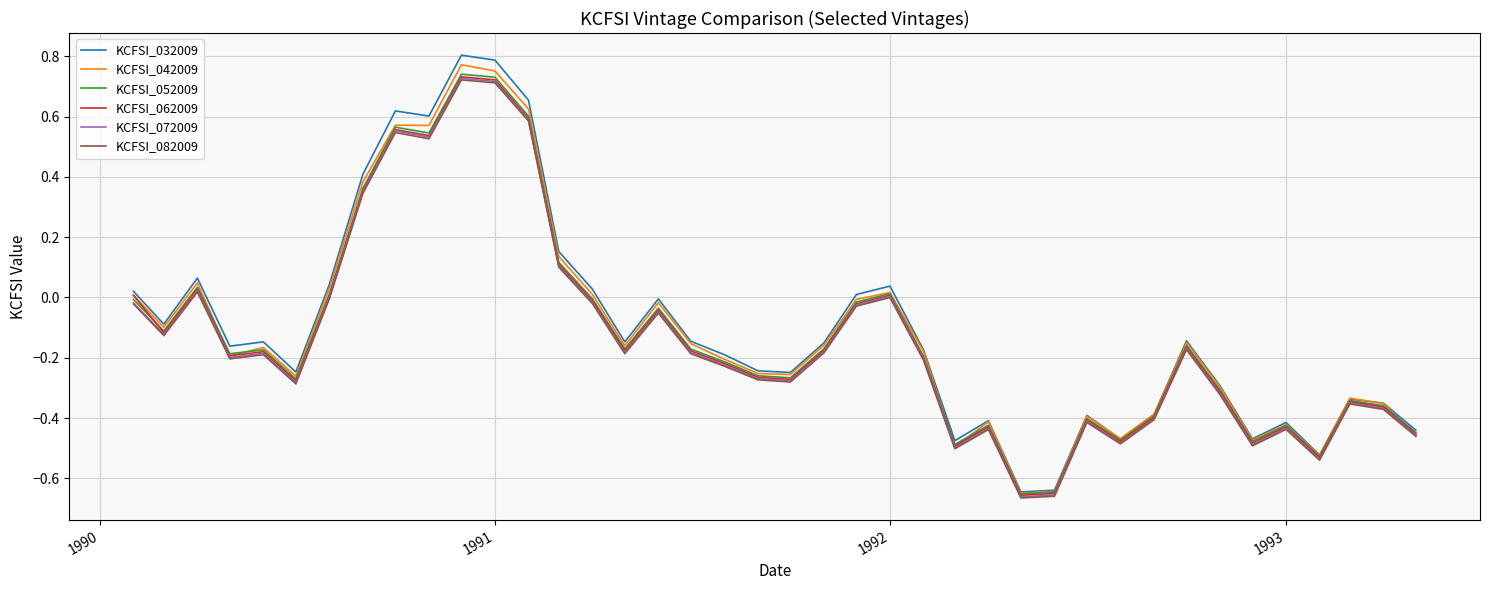

What is the sum of all KCFSI_042009 values?

-4.6